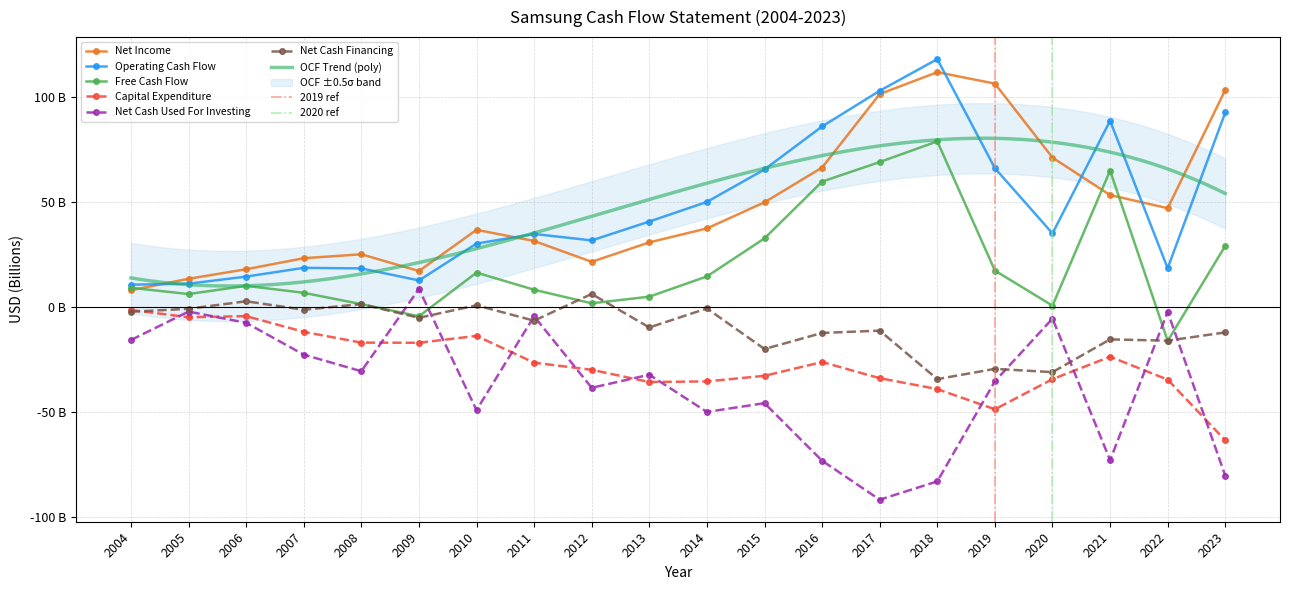

What is the total value across all series at 2006?

33.0